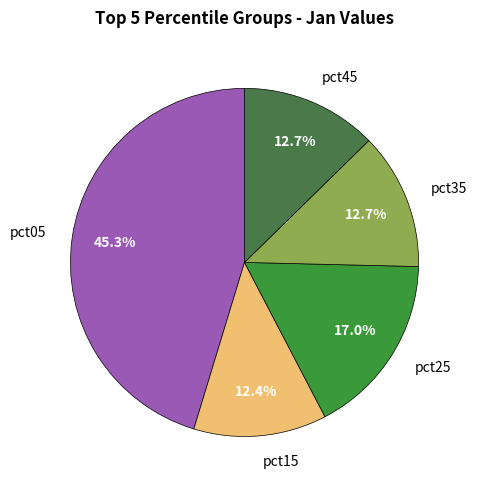

How many slices are in this pie chart?

5